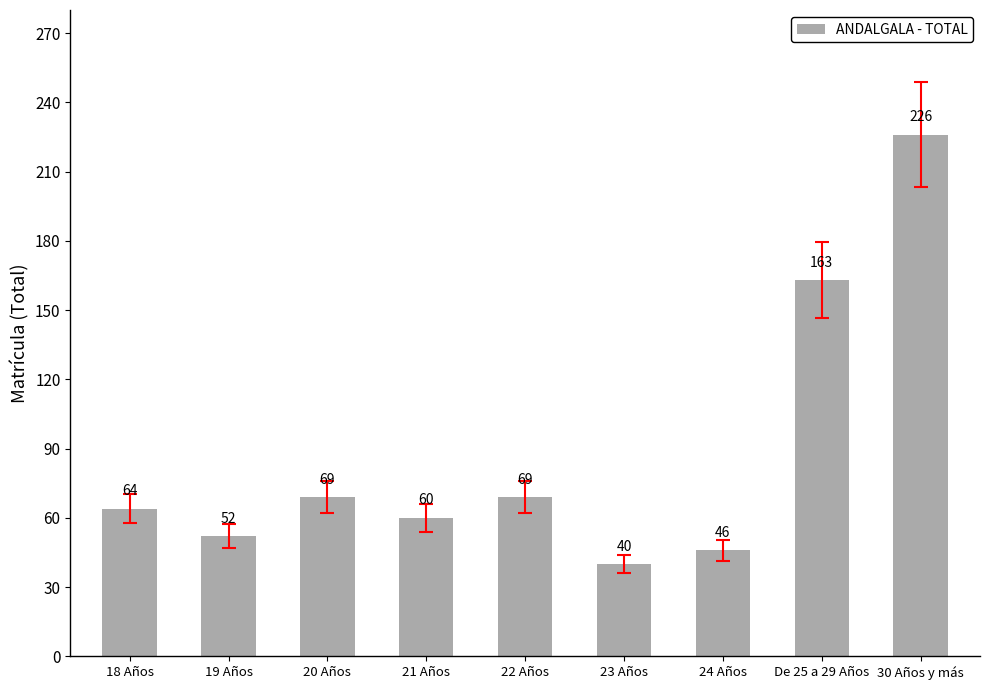

What is the change in value from 23 Años to De 25 a 29 Años?

+123